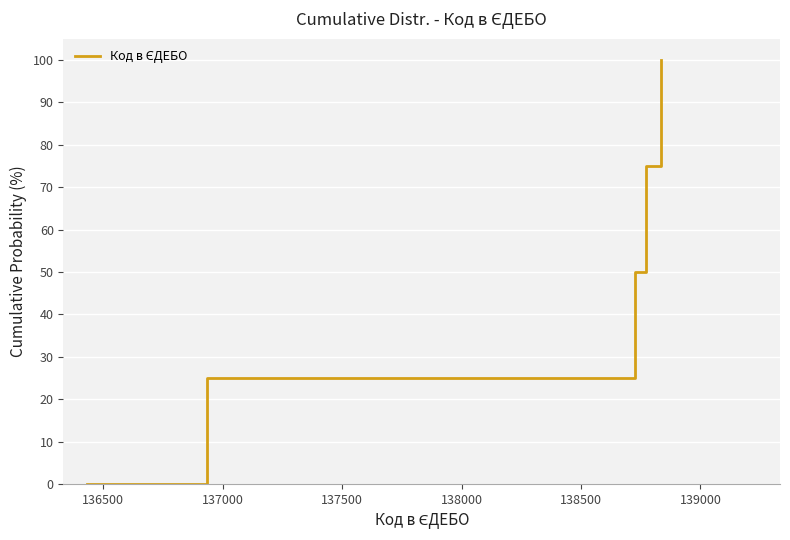

True or false: there are more than 1 points higher than both neighbors.

False